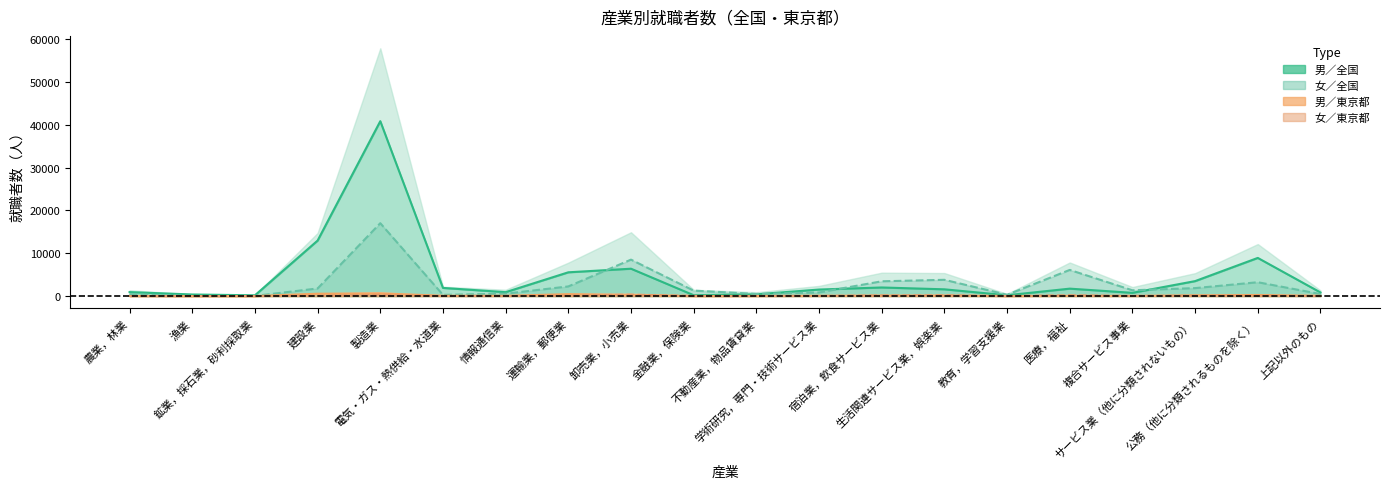

What is the difference between the 女／就職者総数／東京都（人） values at 生活関連サービス業，娯楽業 and サービス業（他に分類されないもの）?

84